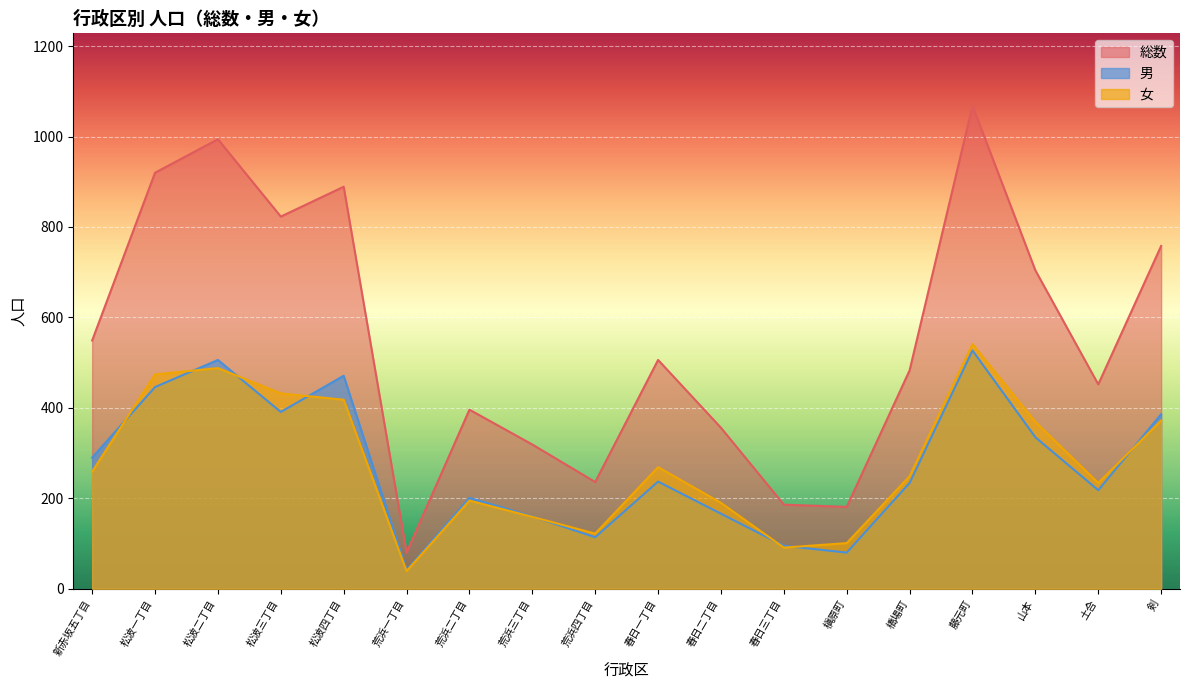

What is the difference between the highest and lowest values at 春日三丁目?

95